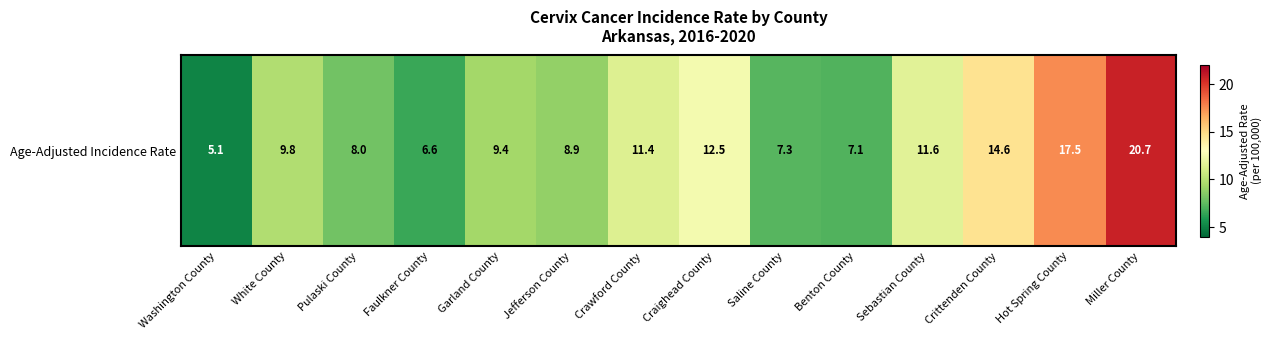

Rank the categories by value from highest to lowest.

Miller County, Hot Spring County, Crittenden County, Craighead County, Sebastian County, Crawford County, White County, Garland County, Jefferson County, Pulaski County, Saline County, Benton County, Faulkner County, Washington County